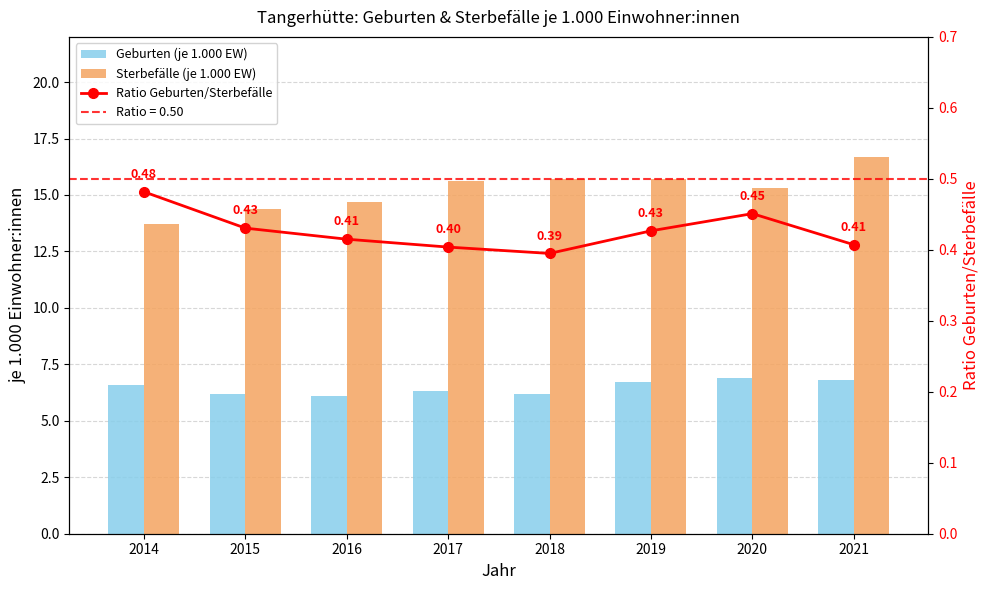

What are all the series names shown in the legend?

Geburten (je 1.000 EW), Sterbefälle (je 1.000 EW), Ratio Geburten/Sterbefälle